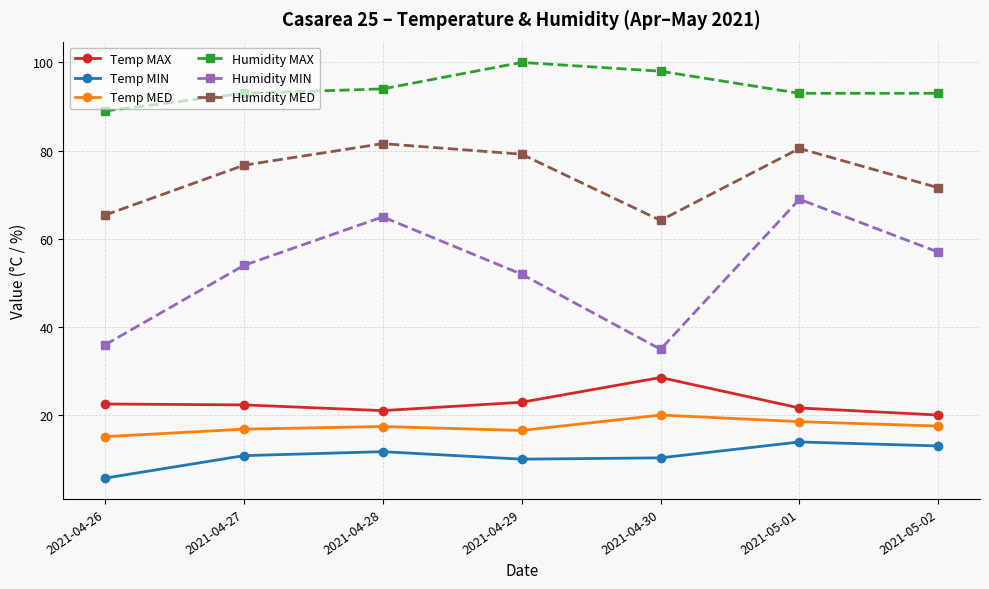

The value of Temp MIN at 2021-05-01 is 14.0. True or false?

True